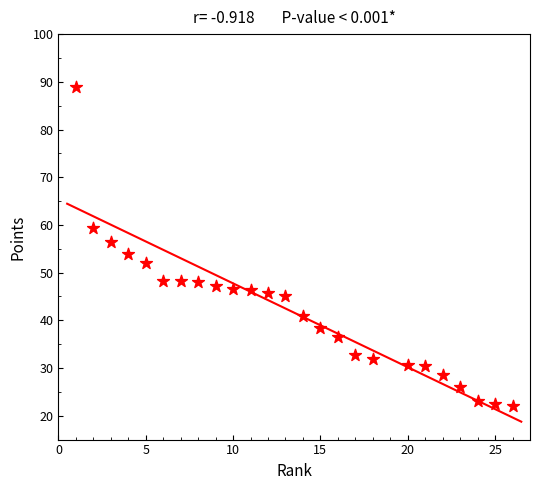

What is the range of Y values (max minus min)?

67.1